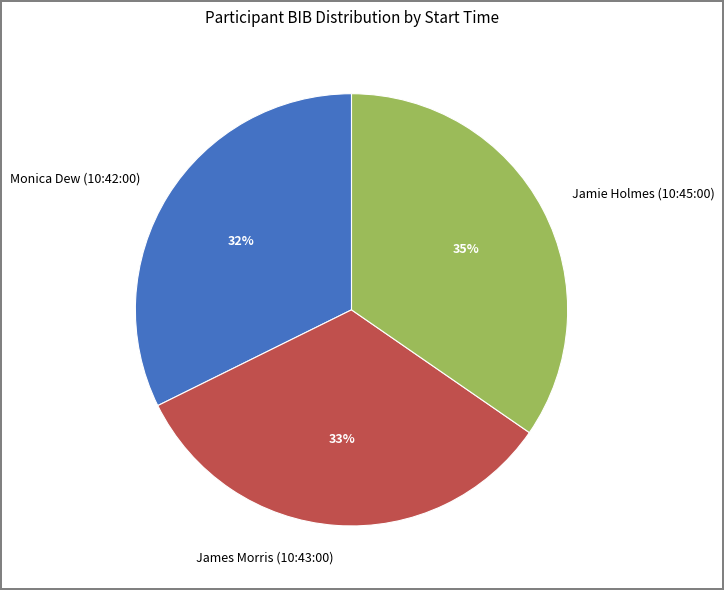

Which category has the biggest portion of the pie?

Jamie Holmes (10:45:00)